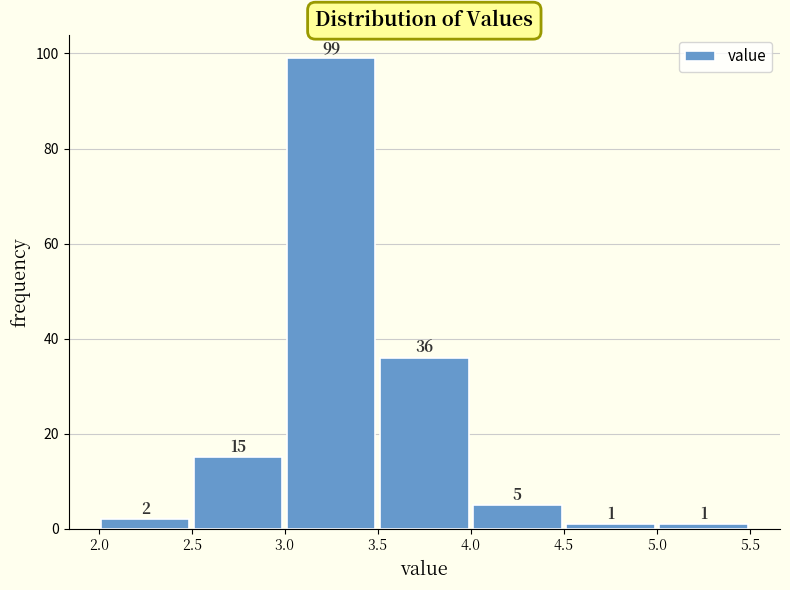

Reading left to right, list every bar in this chart as the range it spans on the x-axis followed by its height.

2.0 to 2.5: 2
2.5 to 3.0: 15
3.0 to 3.5: 99
3.5 to 4.0: 36
4.0 to 4.5: 5
4.5 to 5.0: 1
5.0 to 5.5: 1